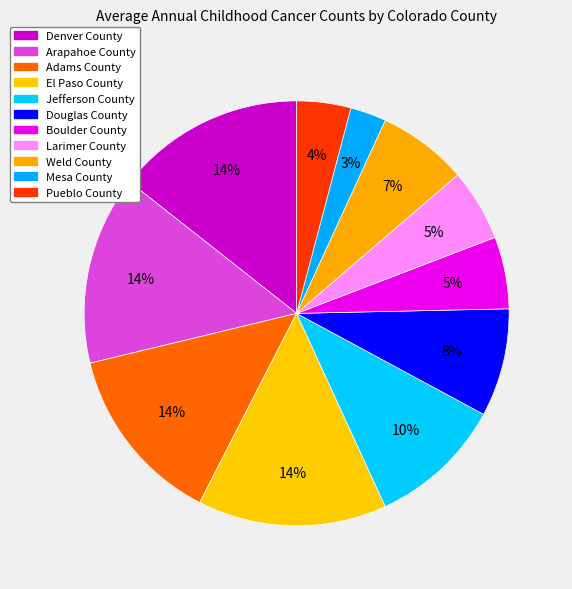

Is it true that Adams County is 14% of the pie?

True